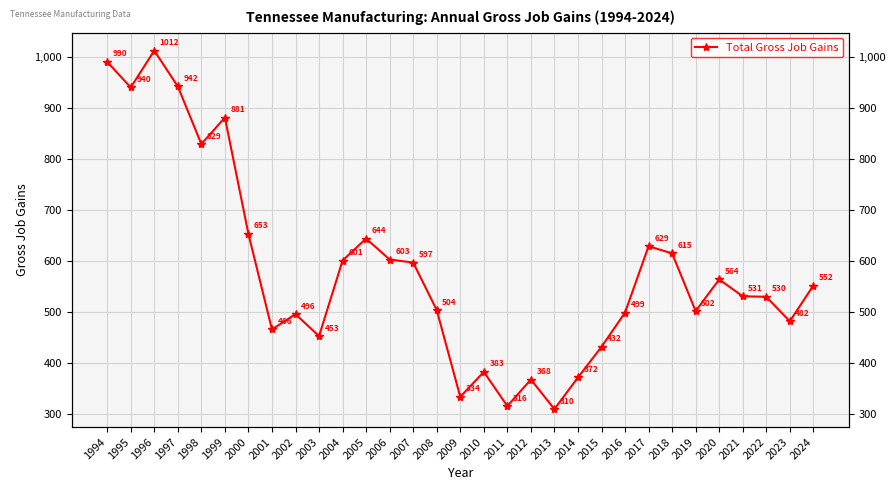

The chart shows a value of 1032 at 2018. True or false?

False